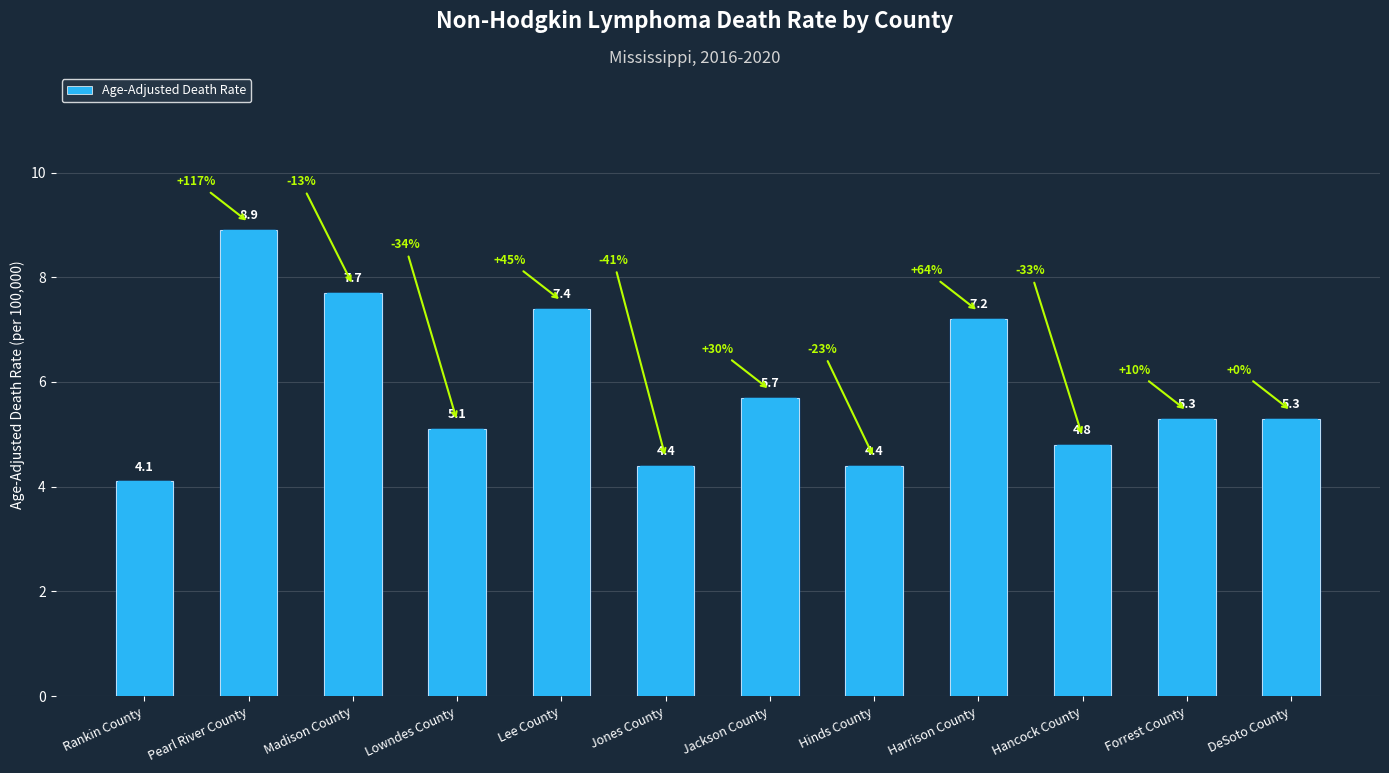

What is the difference between the second highest and minimum values?

3.6